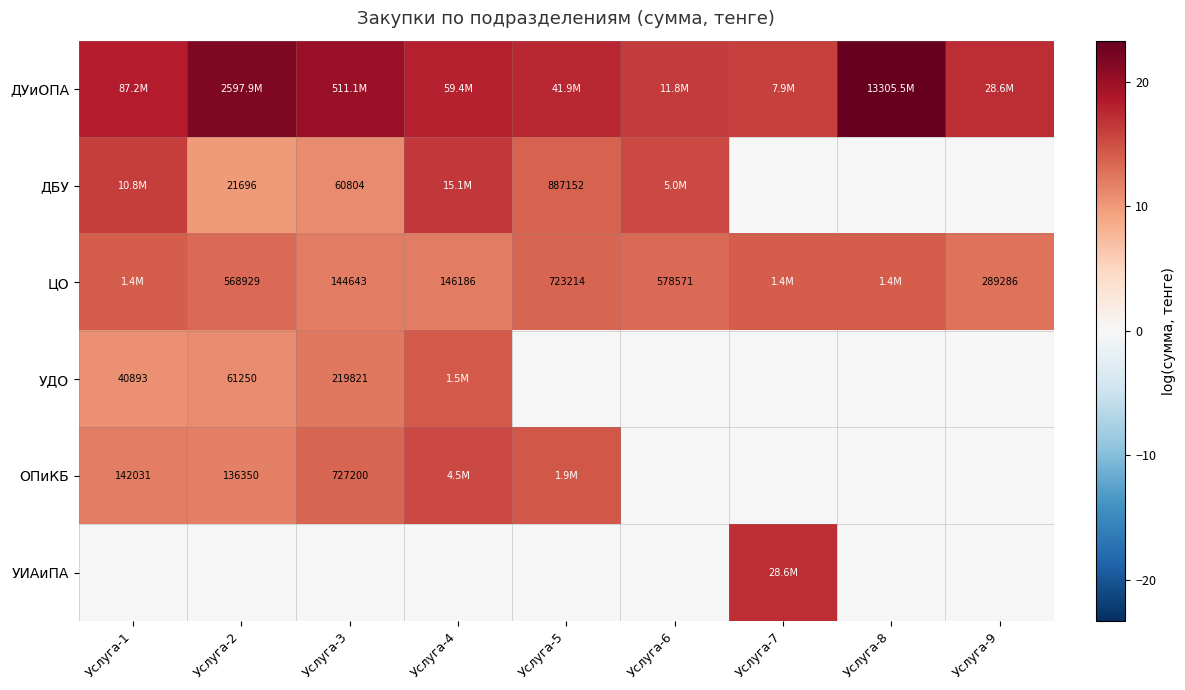

Read the УДО value at Услуга-1.

10.6